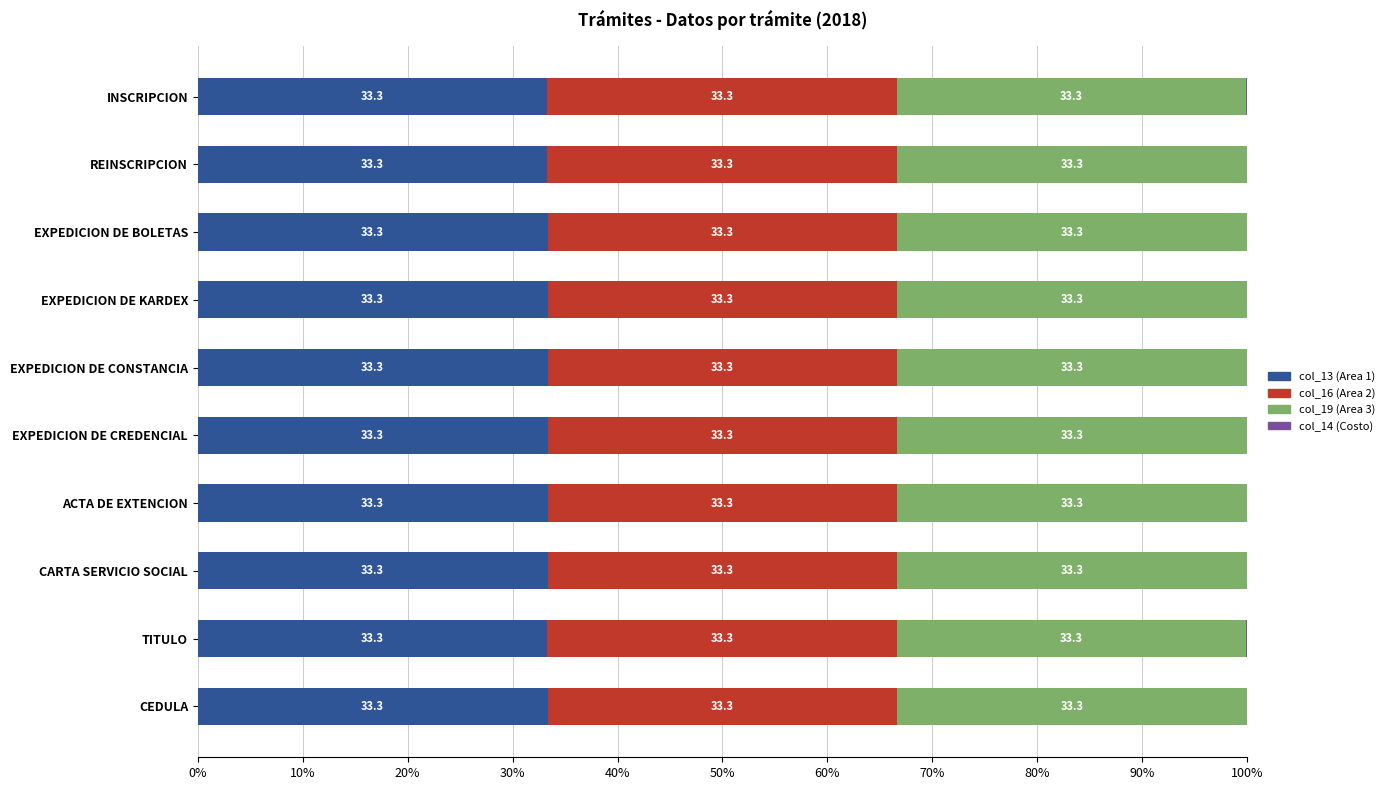

What is the total value across all series at TITULO?

100.0